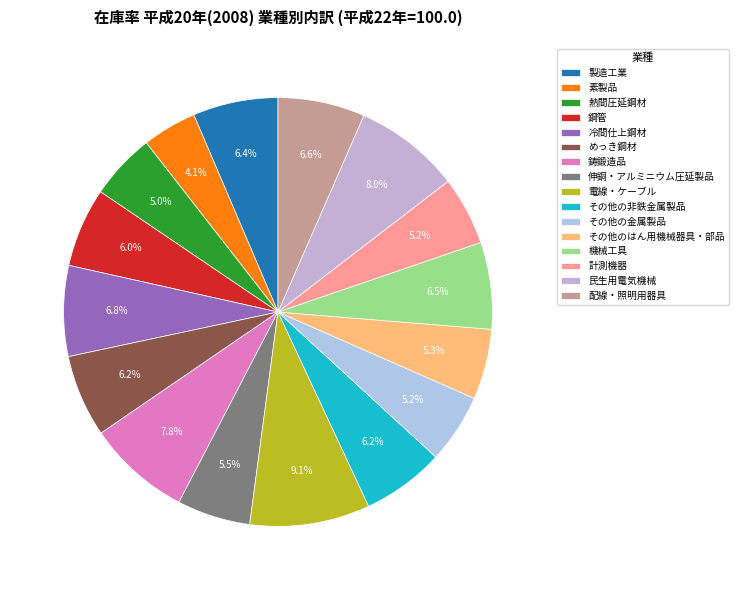

Between 配線・照明用器具 and その他のはん用機械器具・部品, which is larger?

配線・照明用器具